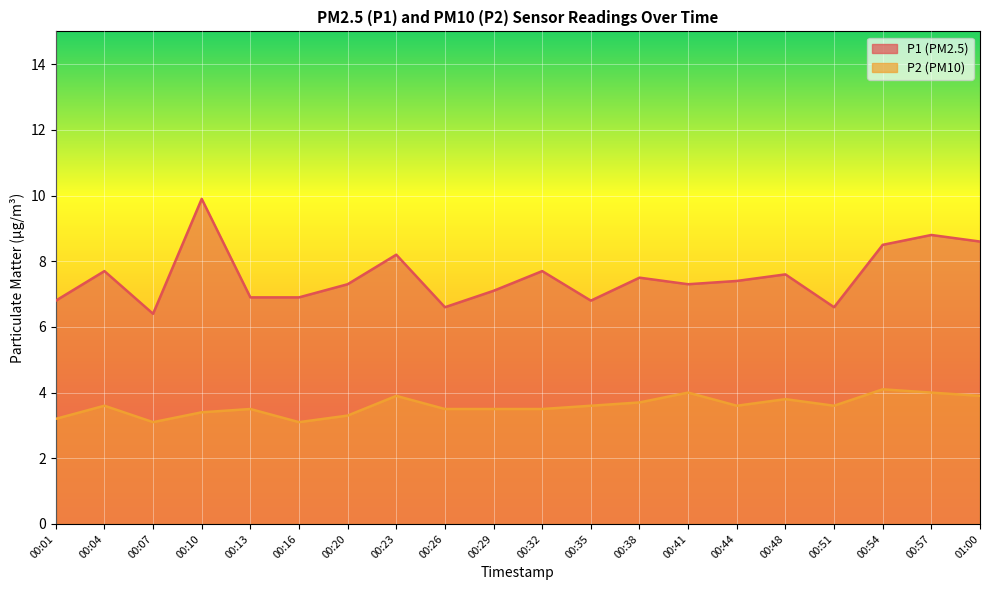

In P1, how many points are lower than both neighbors (excluding endpoints)?

5